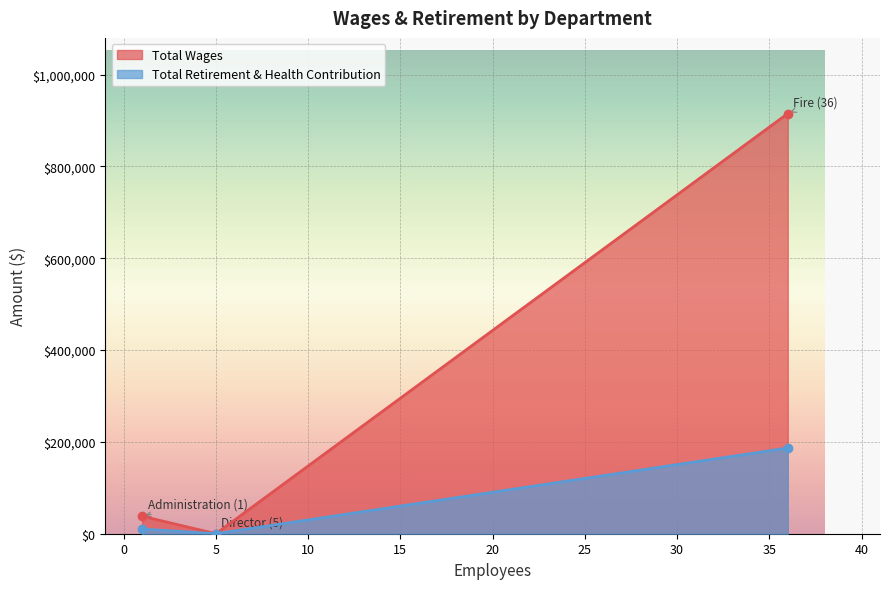

Rank the series by their average value, from highest to lowest.

Total Wages, Total Retirement & Health Contribution